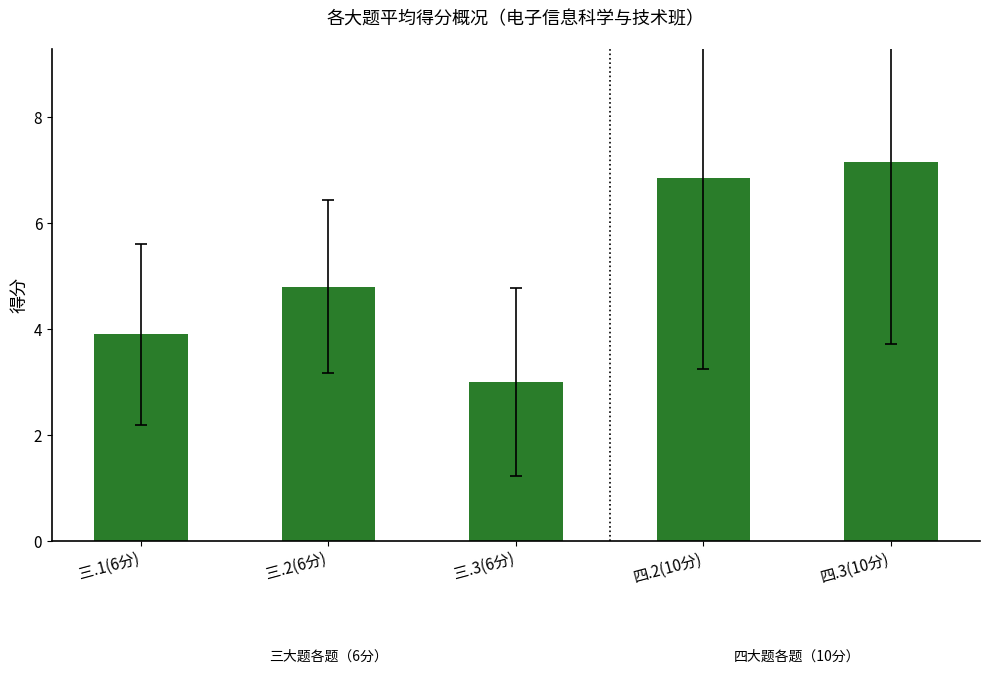

What is the average value?

5.1